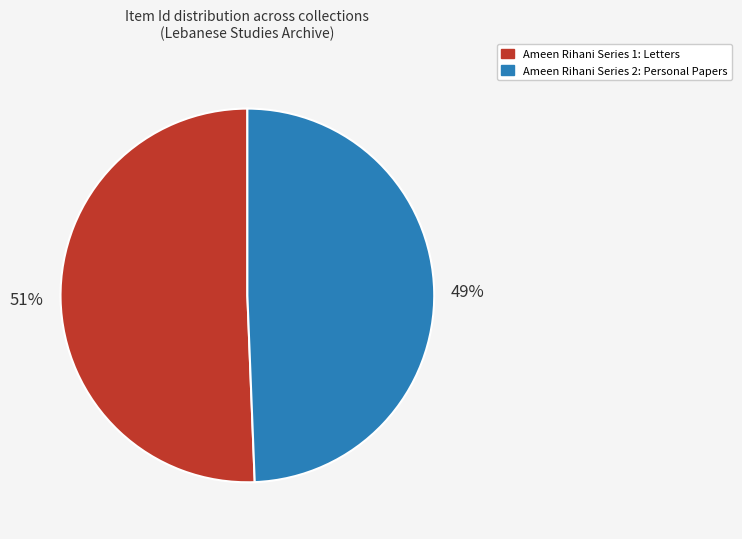

Rank the categories by value from lowest to highest.

Ameen Rihani Series 2: Personal Papers, Ameen Rihani Series 1: Letters